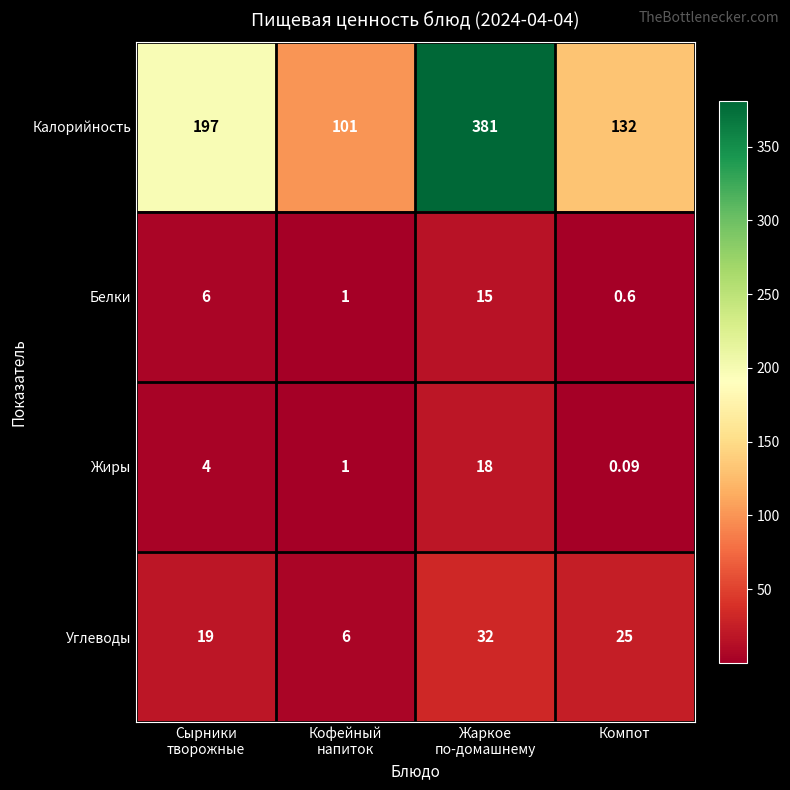

Which series has the largest total across all categories?

Калорийность